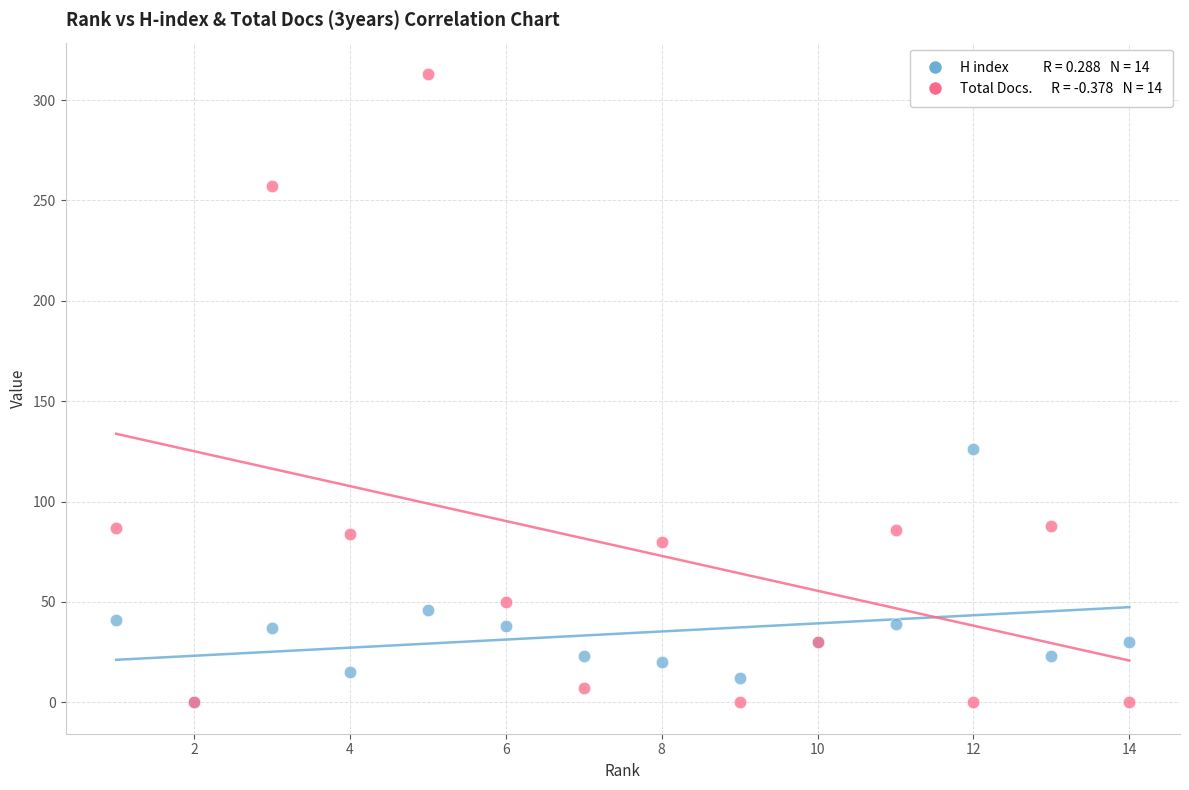

Across all series, what Y value is closest to 156?

126